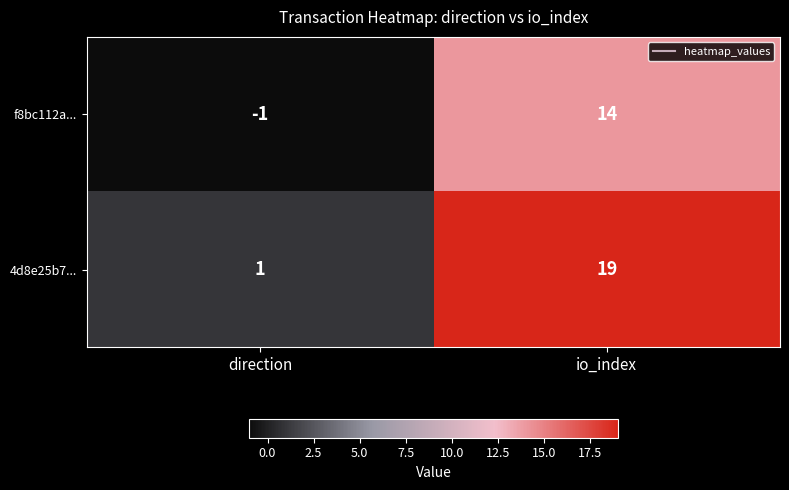

Rank the series by their average value, from lowest to highest.

f8bc112a..., 4d8e25b7...